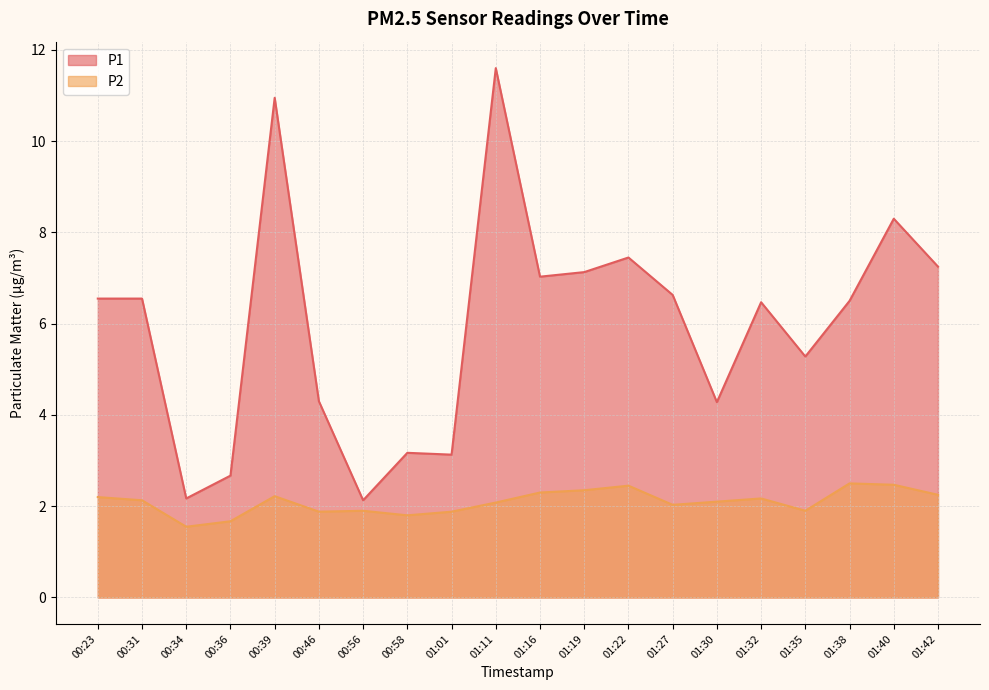

List the labels in order of P2 value, smallest first.

00:34, 00:36, 00:58, 00:46, 01:01, 00:56, 01:35, 01:27, 01:11, 01:30, 00:31, 01:32, 00:23, 00:39, 01:42, 01:16, 01:19, 01:22, 01:40, 01:38